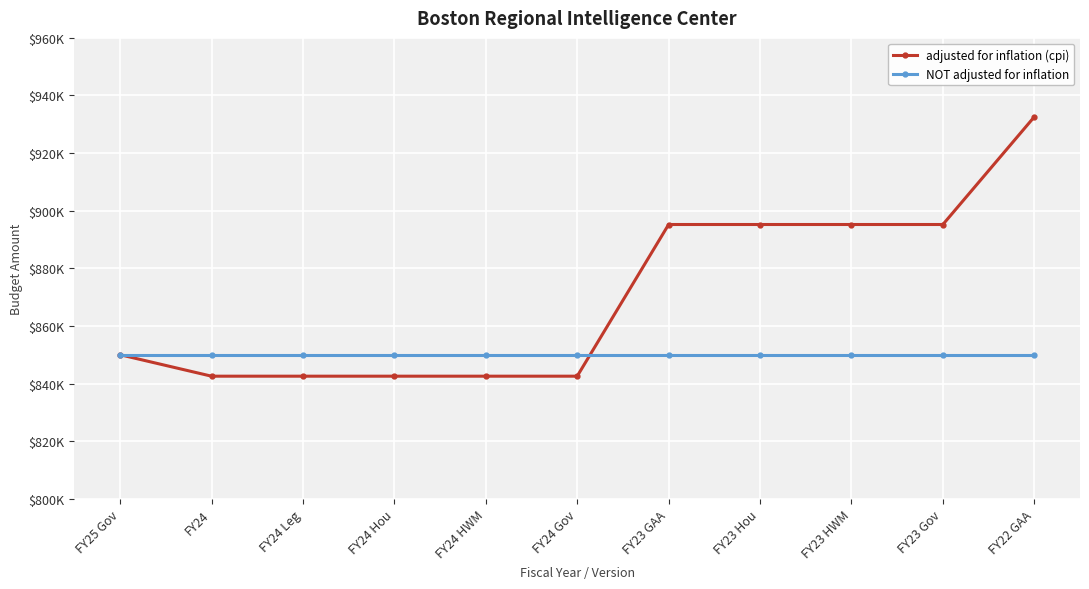

True or false: NOT adjusted for inflation has more than 2 interior local peaks.

False